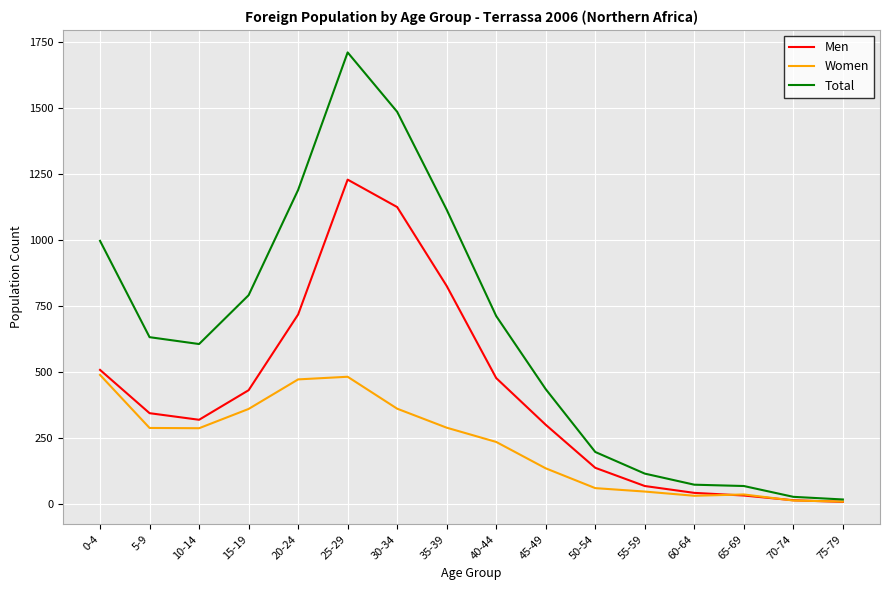

The Men series shows 477 at 40-44. True or false?

True